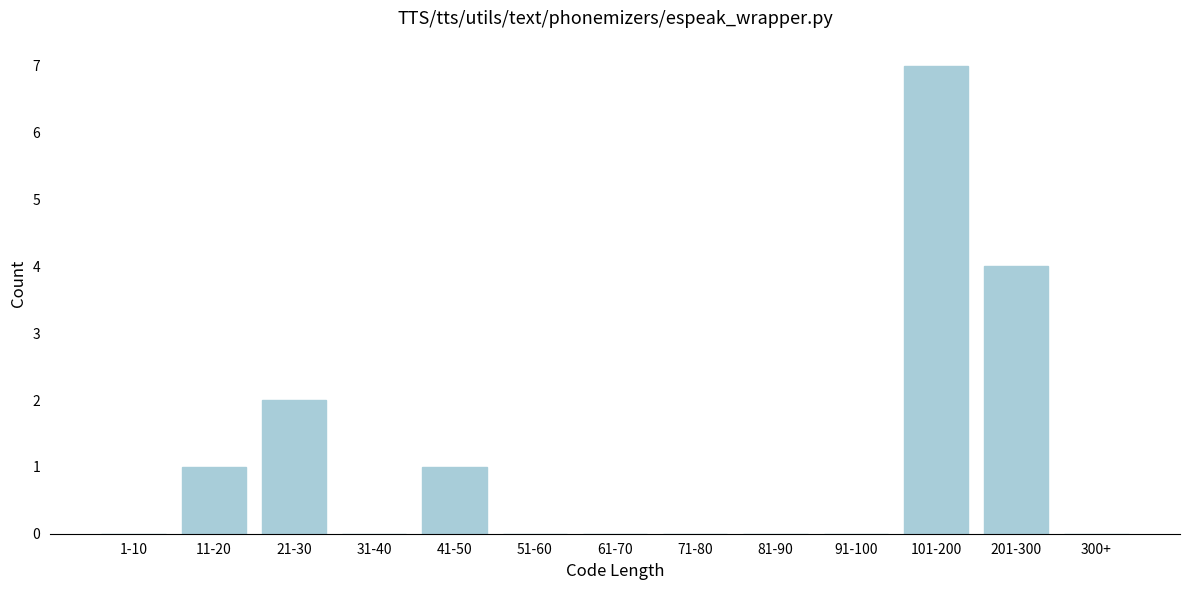

Reading left to right, what are all the values shown in this chart?

1-10=0	11-20=1	21-30=2	31-40=0	41-50=1	51-60=0	61-70=0	71-80=0	81-90=0	91-100=0	101-200=7	201-300=4	300+=0